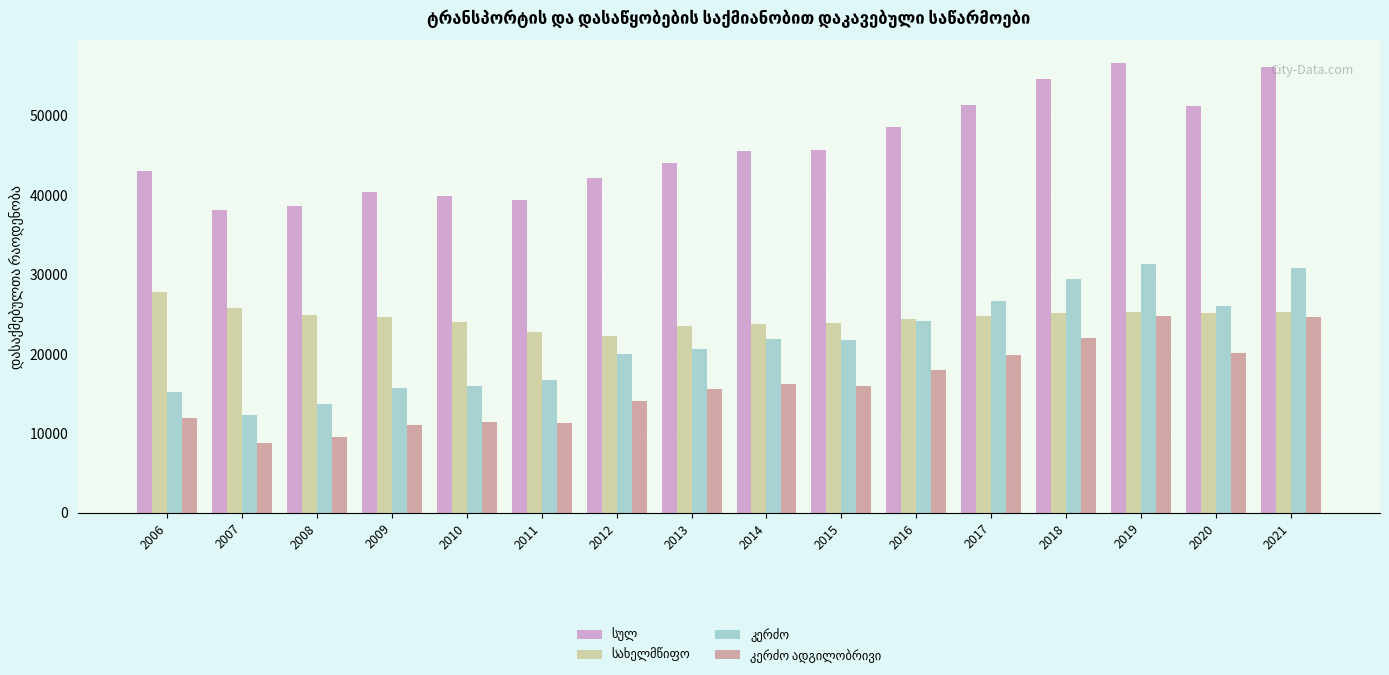

What is the total value across all series at 2015?

107085.0